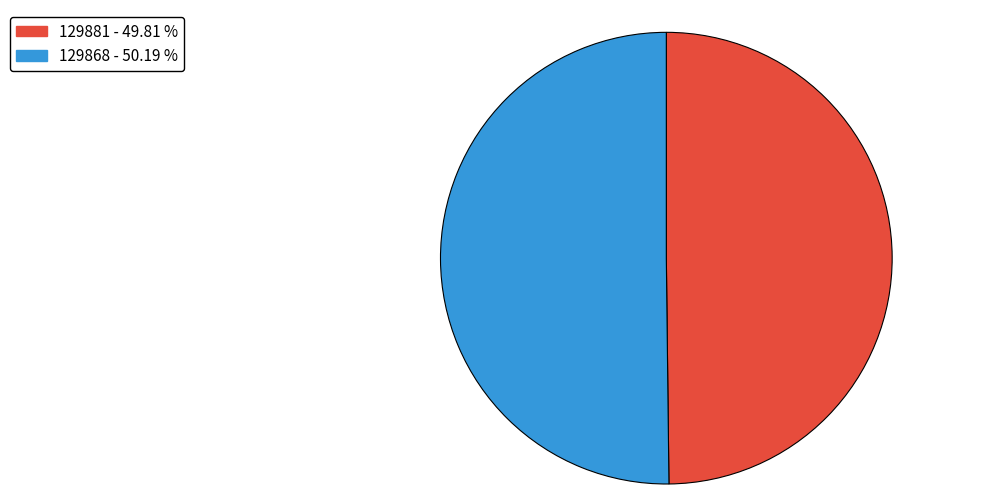

Is the sum of 129881 and 129868 greater than half?

Yes